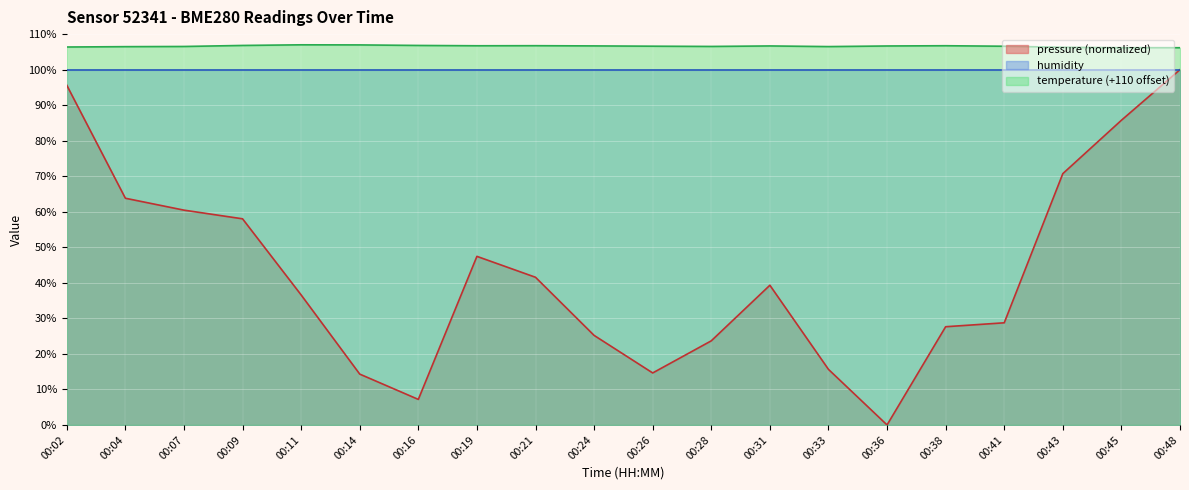

Rank the categories by pressure value from highest to lowest.

00:48, 00:02, 00:45, 00:43, 00:04, 00:07, 00:09, 00:19, 00:21, 00:31, 00:11, 00:41, 00:38, 00:24, 00:28, 00:33, 00:26, 00:14, 00:16, 00:36